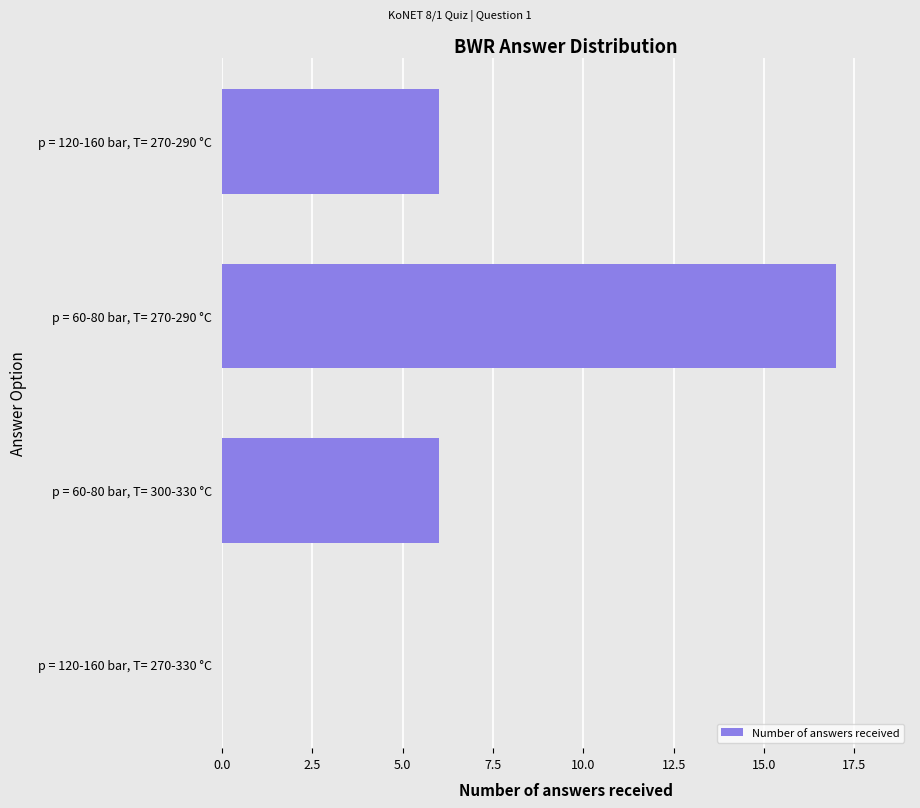

What is the maximum value shown in the chart?

17